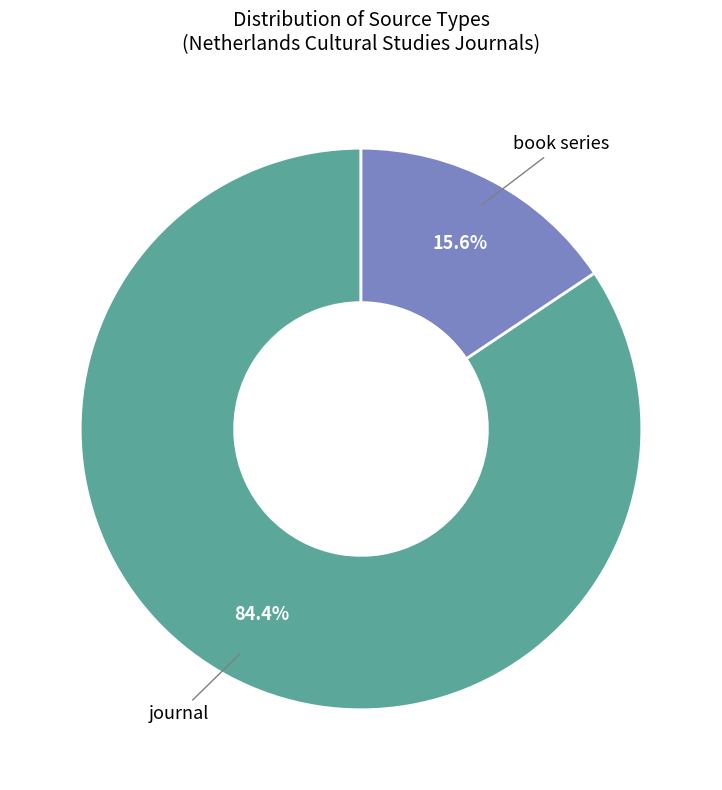

Rank the categories by value from lowest to highest.

book series, journal